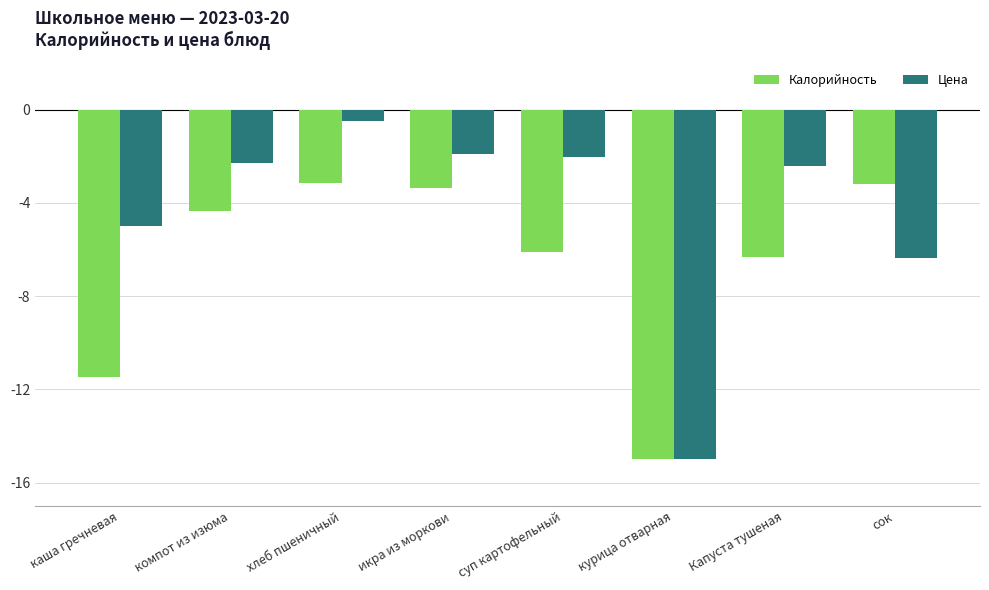

What is the minimum value shown in the chart?

-15.0